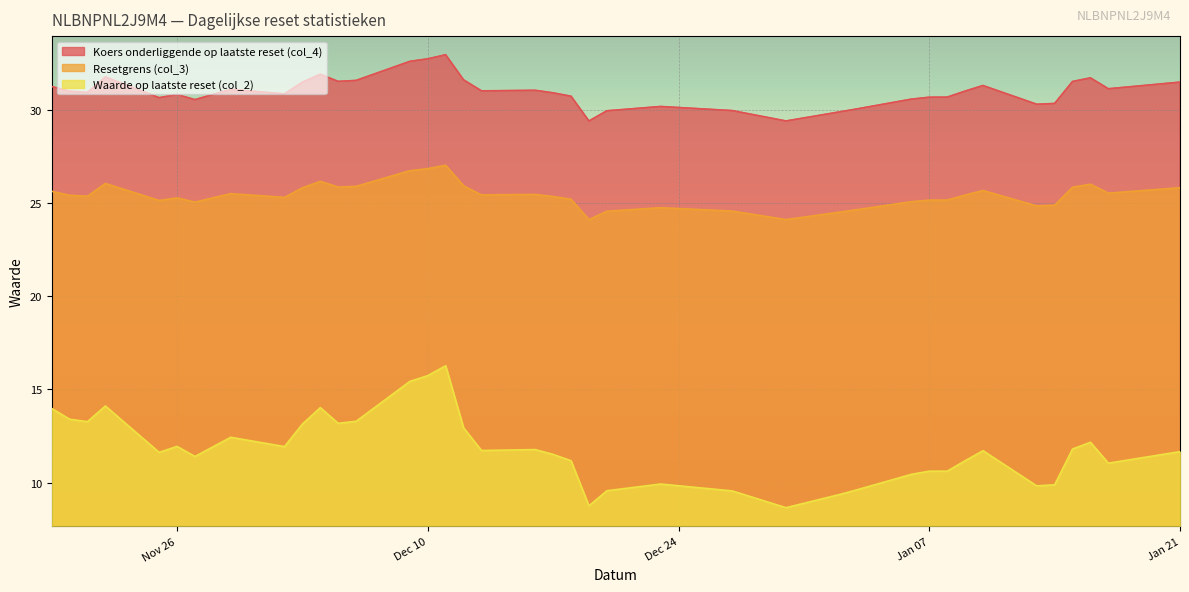

What value does the Resetgrens (col_3) series have at 2024-12-17?

25.4